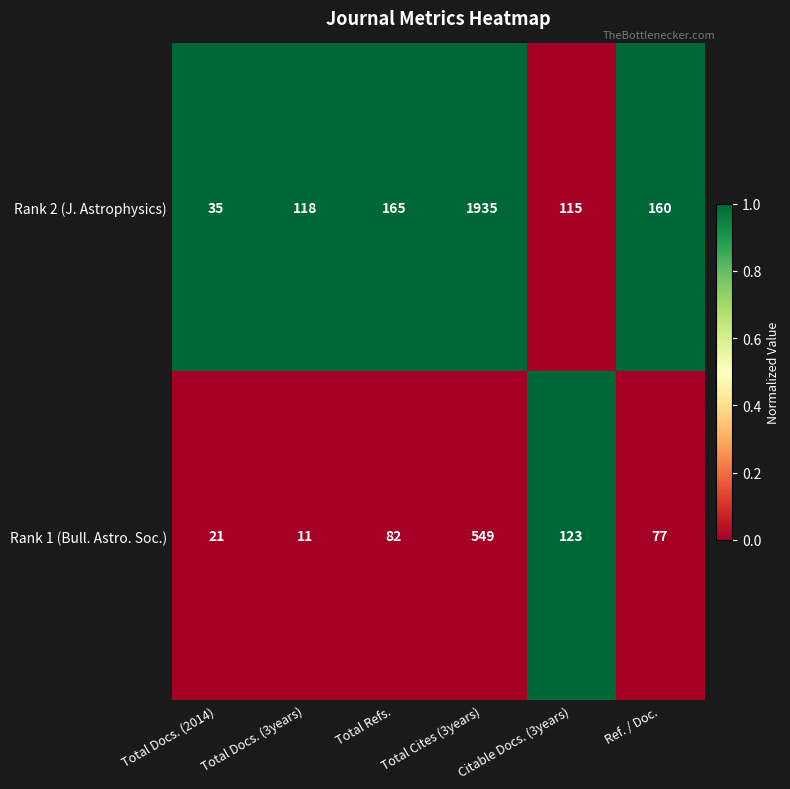

What is the total value across all series at Total Refs.?

247